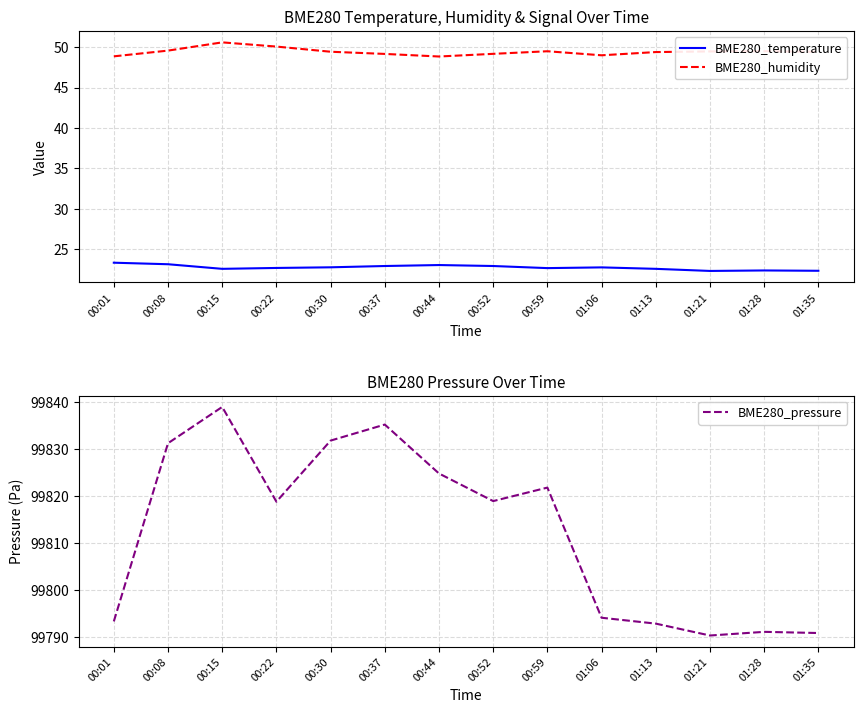

Rank the categories by BME280_pressure value from highest to lowest.

00:15, 00:37, 00:30, 00:08, 00:44, 00:59, 00:52, 00:22, 01:06, 00:01, 01:13, 01:28, 01:35, 01:21